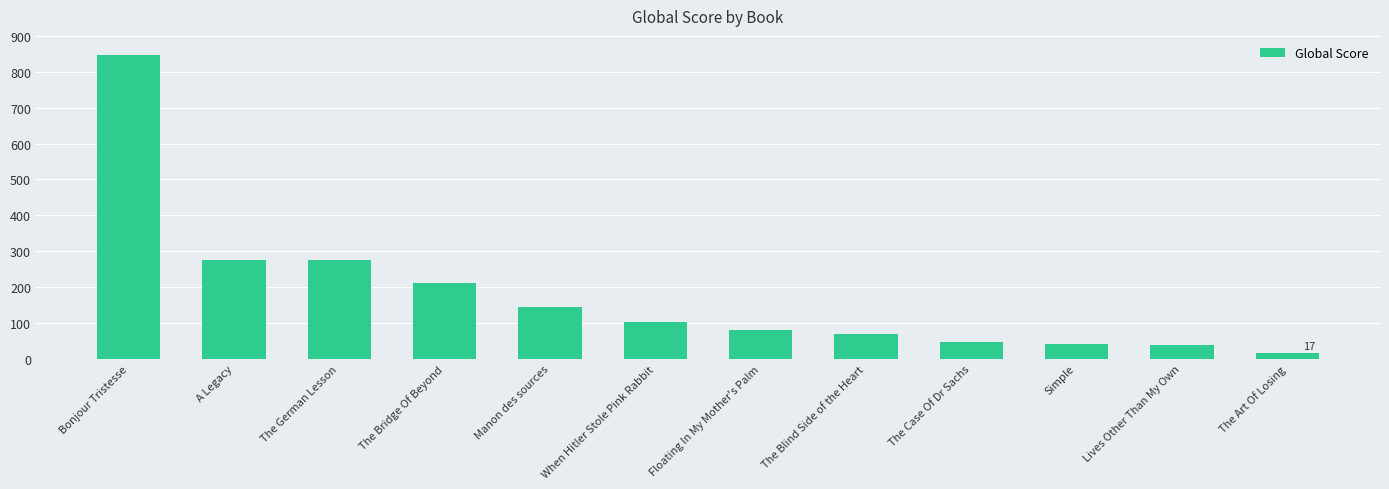

What is the change in value from Bonjour Tristesse to Manon des sources?

-703